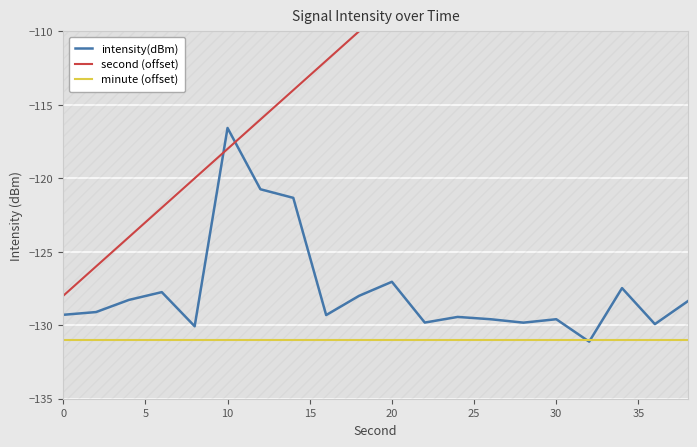

True or false: intensity(dBm) has more than 2 interior local peaks.

True